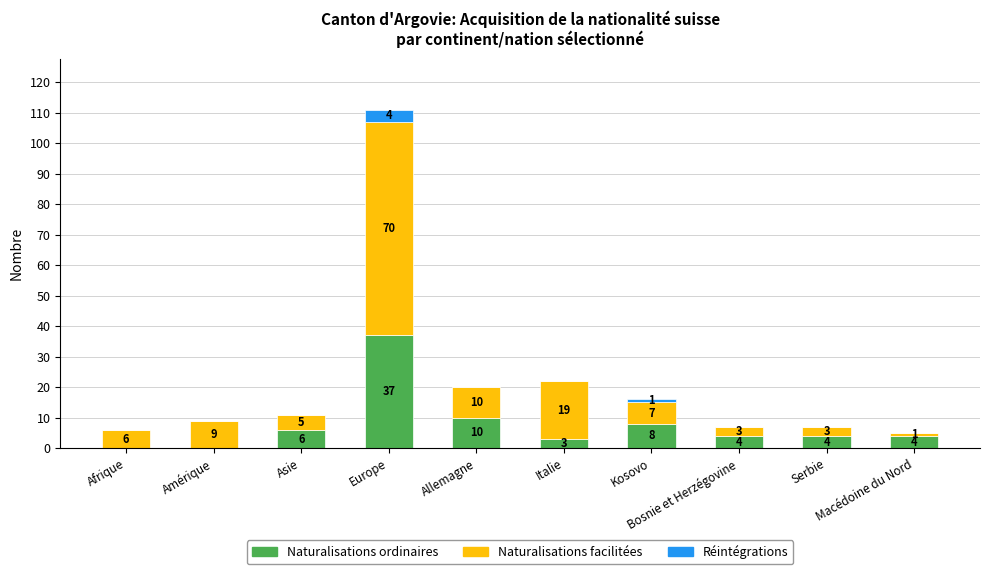

How many data points does each series have?

10